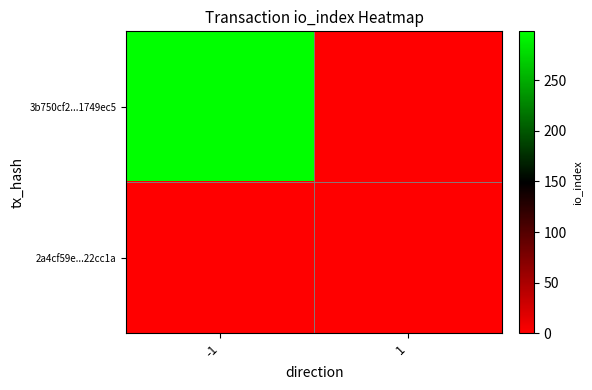

How many distinct data groups are displayed?

2